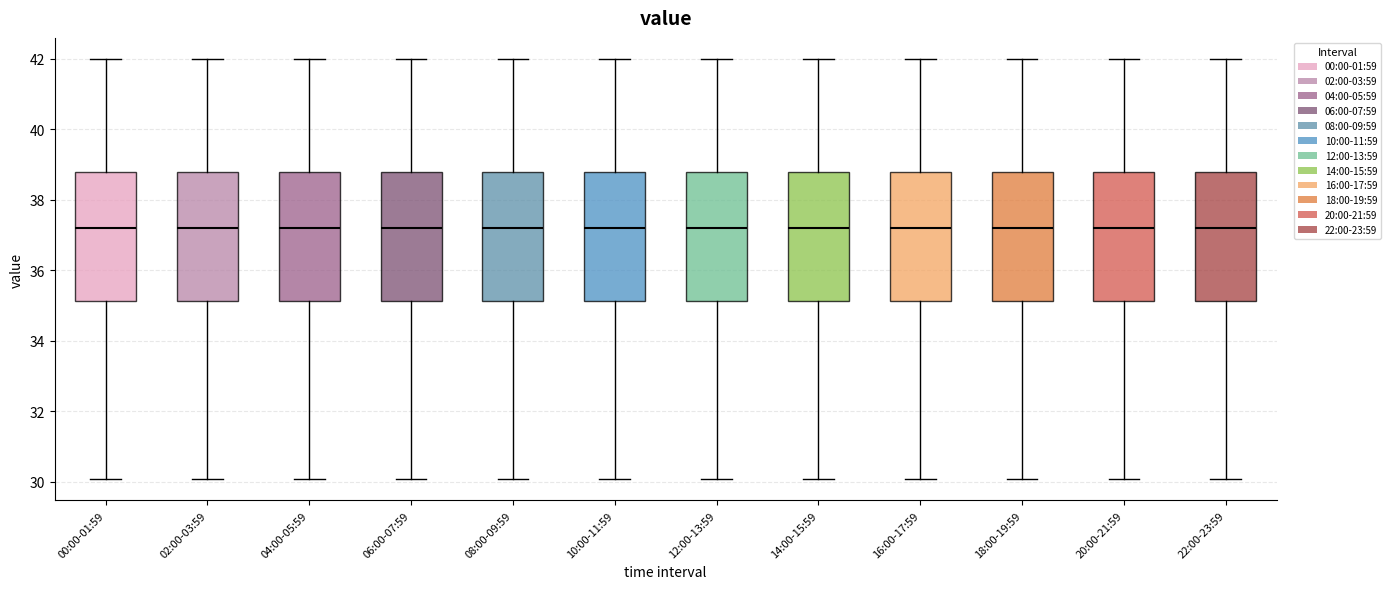

Where does the upper whisker of the box for 10:00-11:59 end on the y-axis? The values are not printed on the chart, so give them approximately, as read against the axis.

42.0